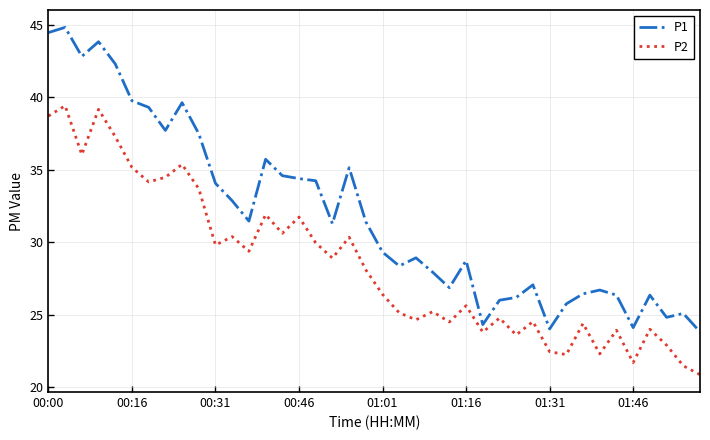

Which series has the widest spread of values?

P1